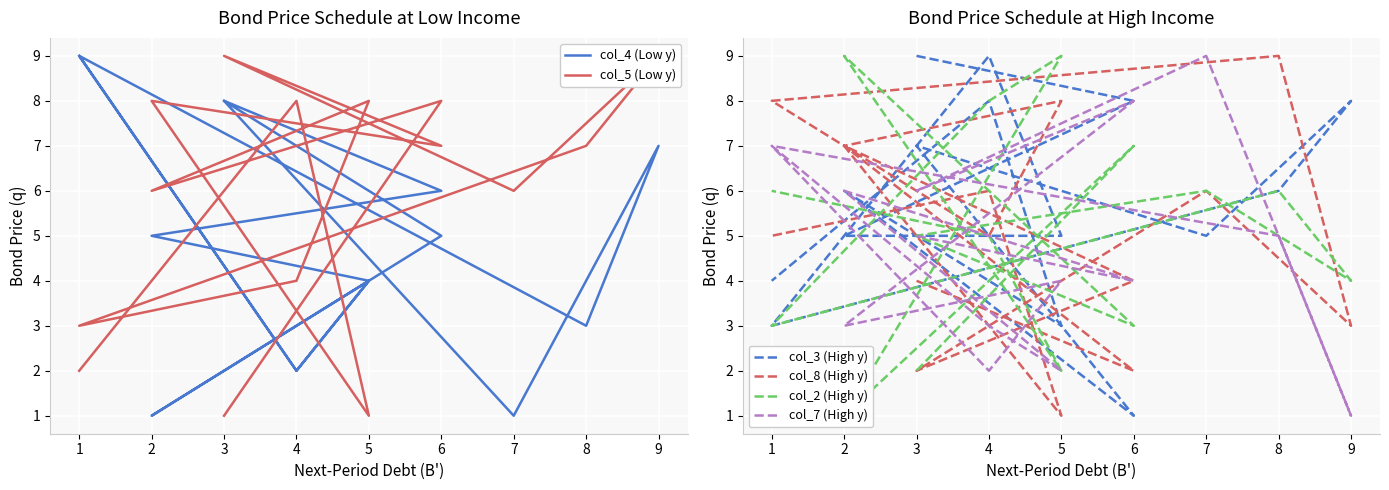

What is the value of the col_3 (High y) point at the 13th from the left?

3